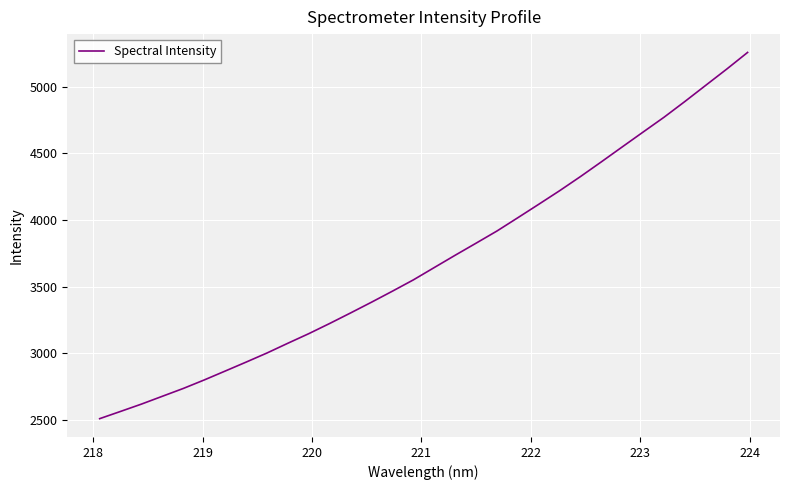

What is the difference between the maximum and minimum values?

2747.0